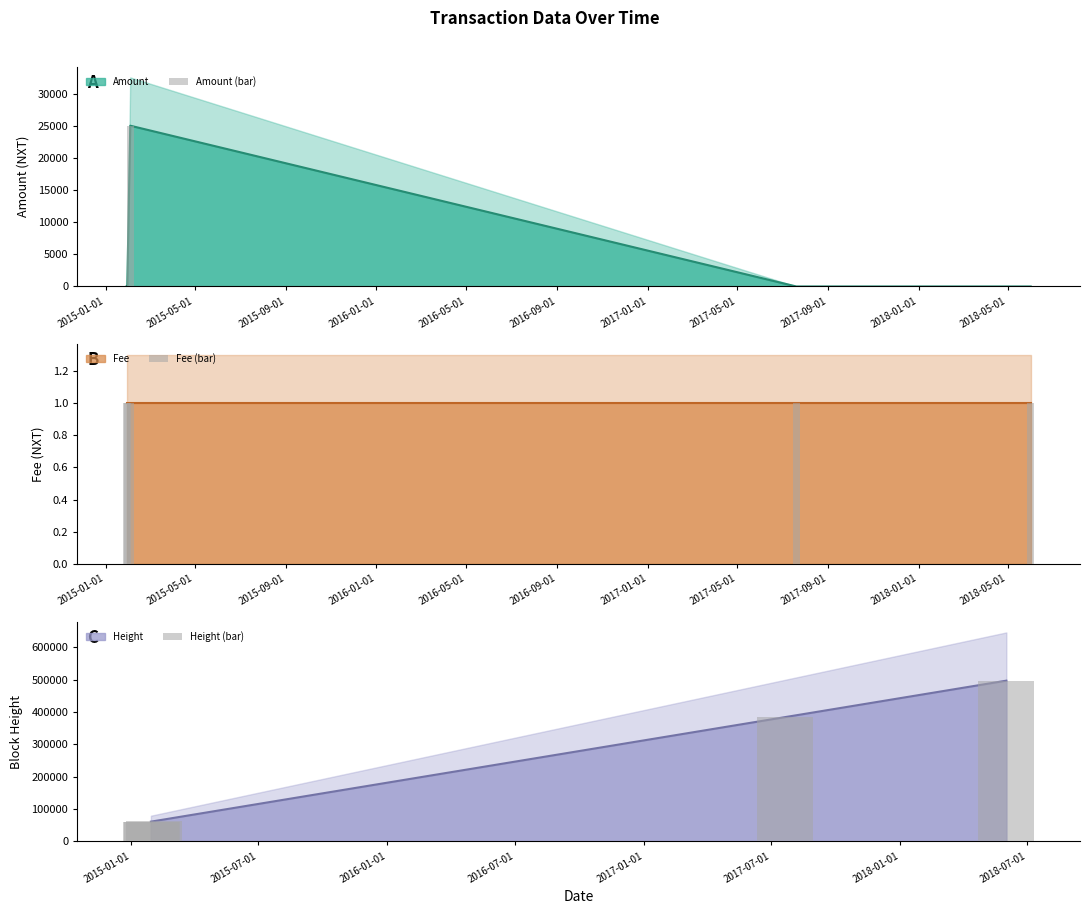

The value of Amount (bar) at 2015-01-01 is 0. True or false?

True